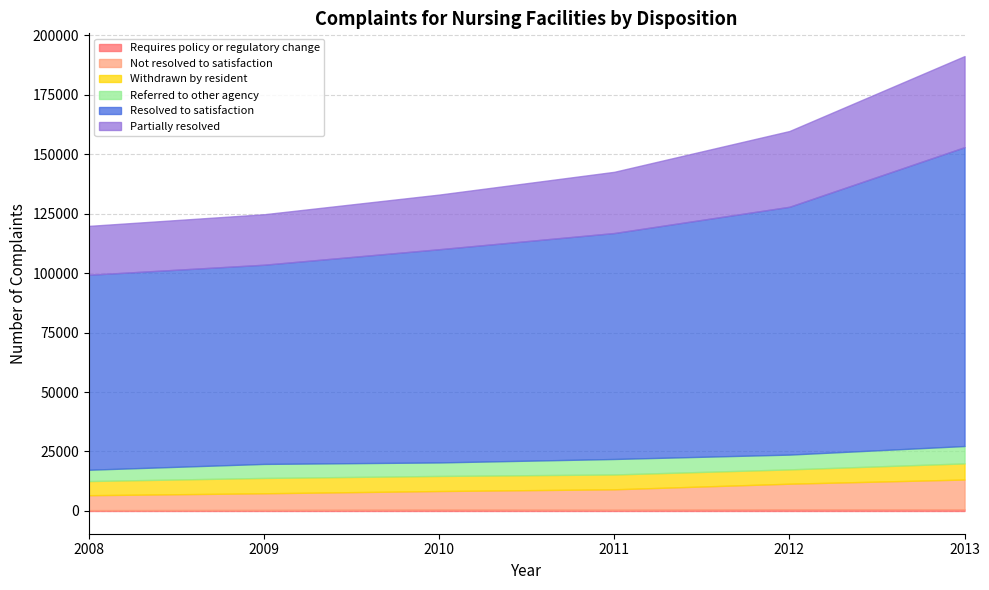

What is the minimum value for Not resolved to satisfaction?

6273